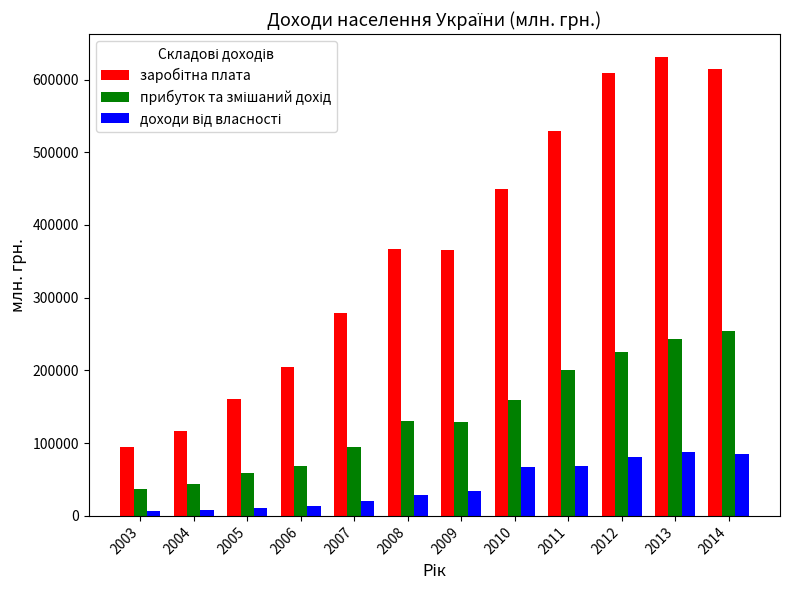

At how many categories does at least one series exceed 176048?

9